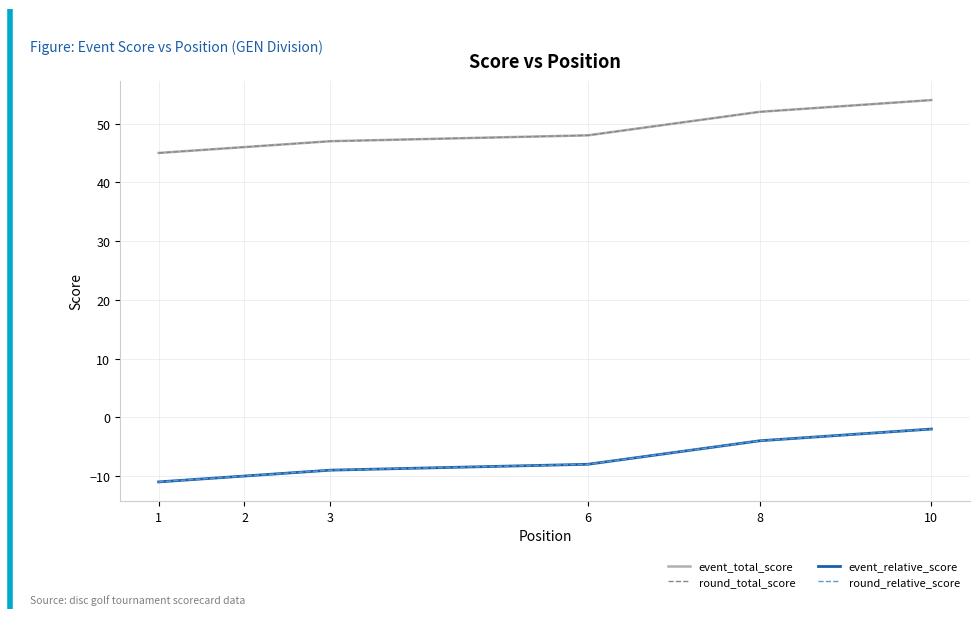

What is the smallest value displayed?

-11